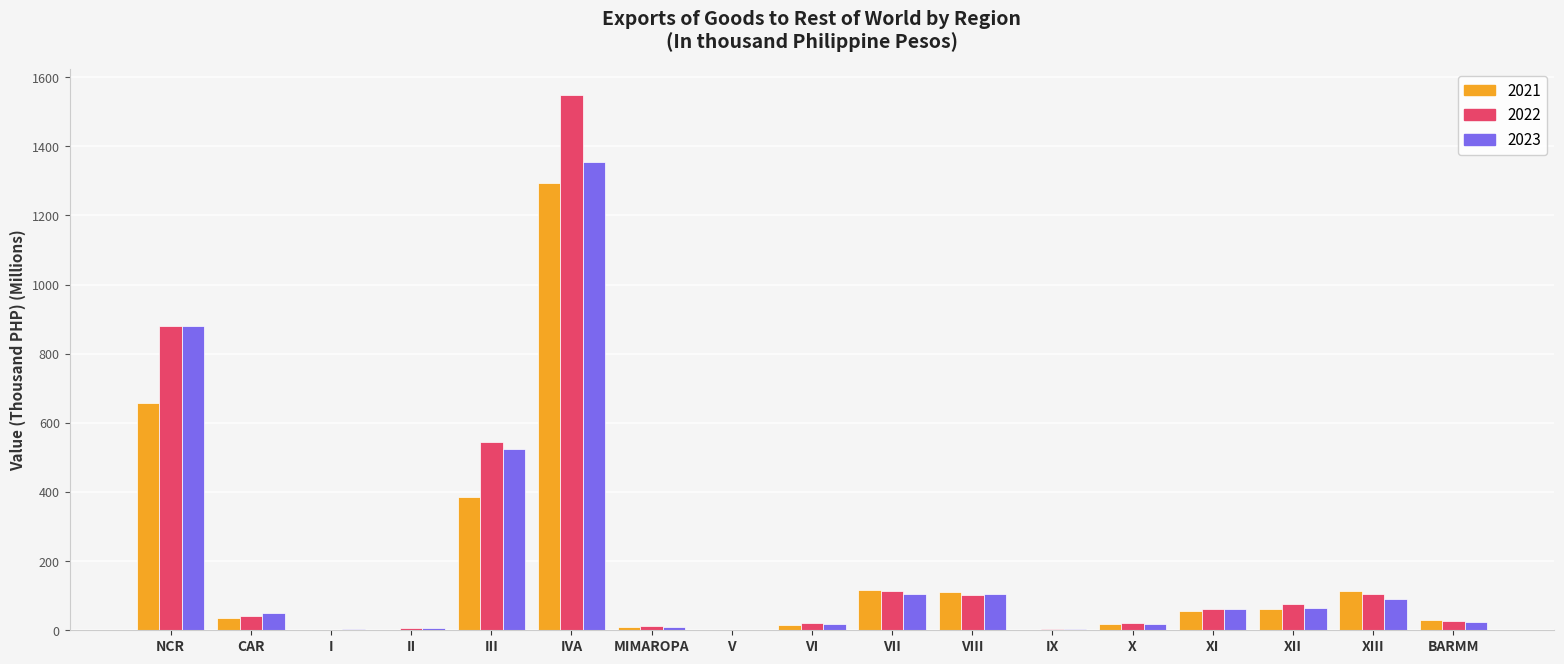

How many values in the 2021 series exceed 36?

9